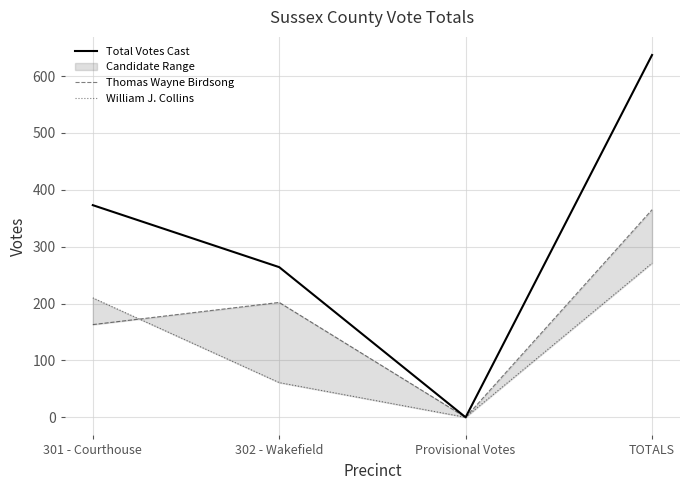

How many interior local valleys does the William J. Collins series have?

1